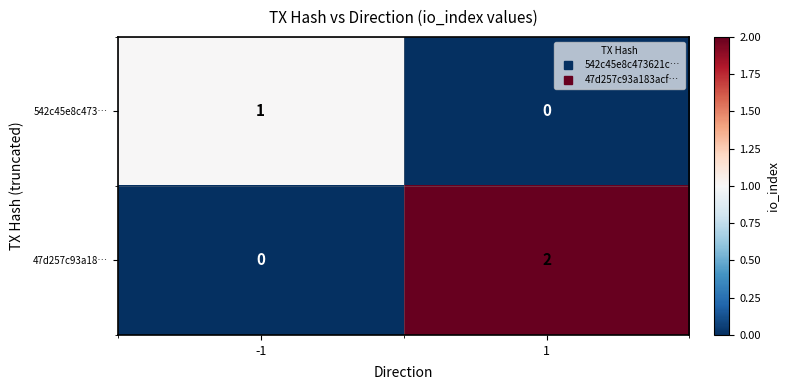

At 1, list the series in order from largest to smallest.

47d257c93a18…, 542c45e8c473…